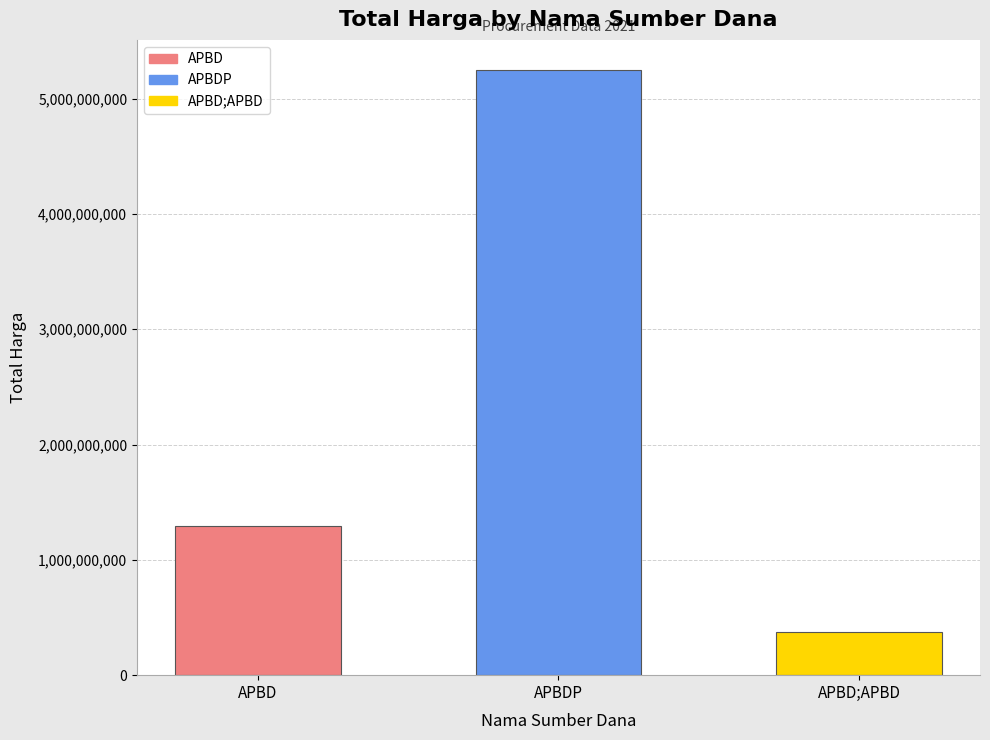

Between APBD and APBDP, which is larger?

APBDP